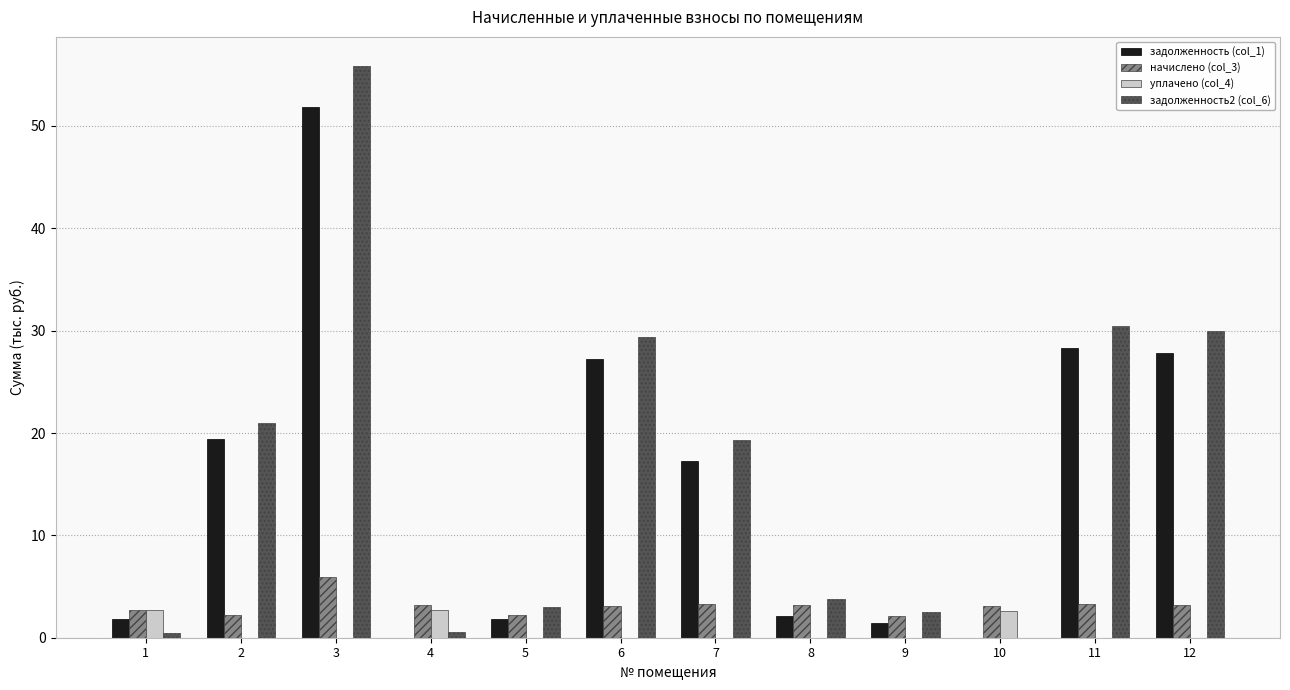

What is the spread (max minus min) of values at 5?

3.0